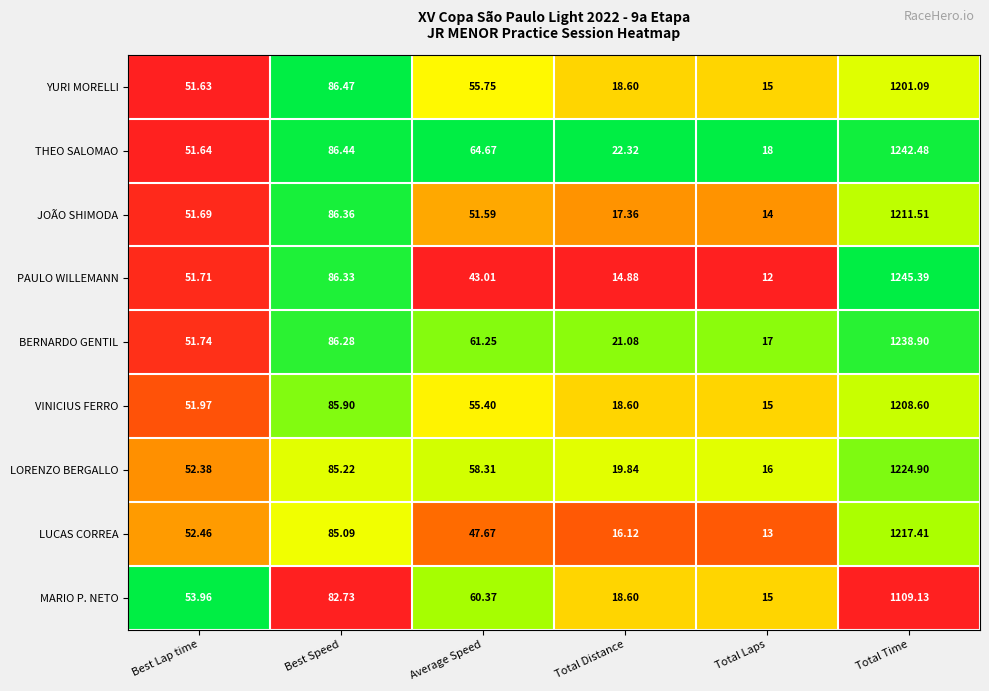

List the series in order of their peak value, highest first.

PAULO WILLEMANN, THEO SALOMAO, BERNARDO GENTIL, LORENZO BERGALLO, LUCAS CORREA, JOÃO SHIMODA, VINICIUS FERRO, YURI MORELLI, MARIO P. NETO